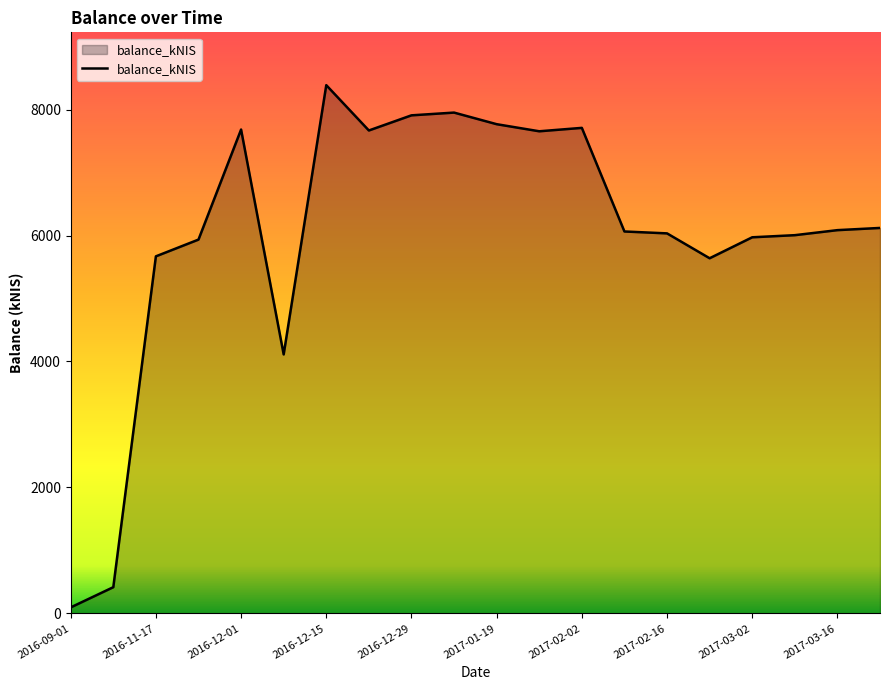

True or false: there are more than 0 points higher than both neighbors.

True